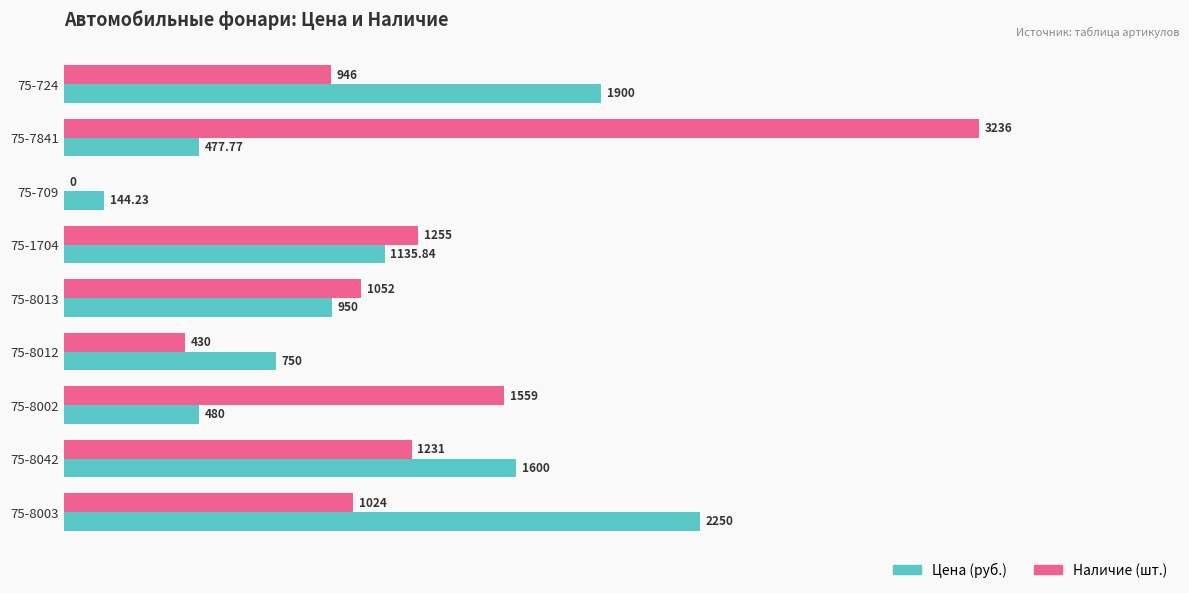

At which category is the sum across all series the highest?

75-7841